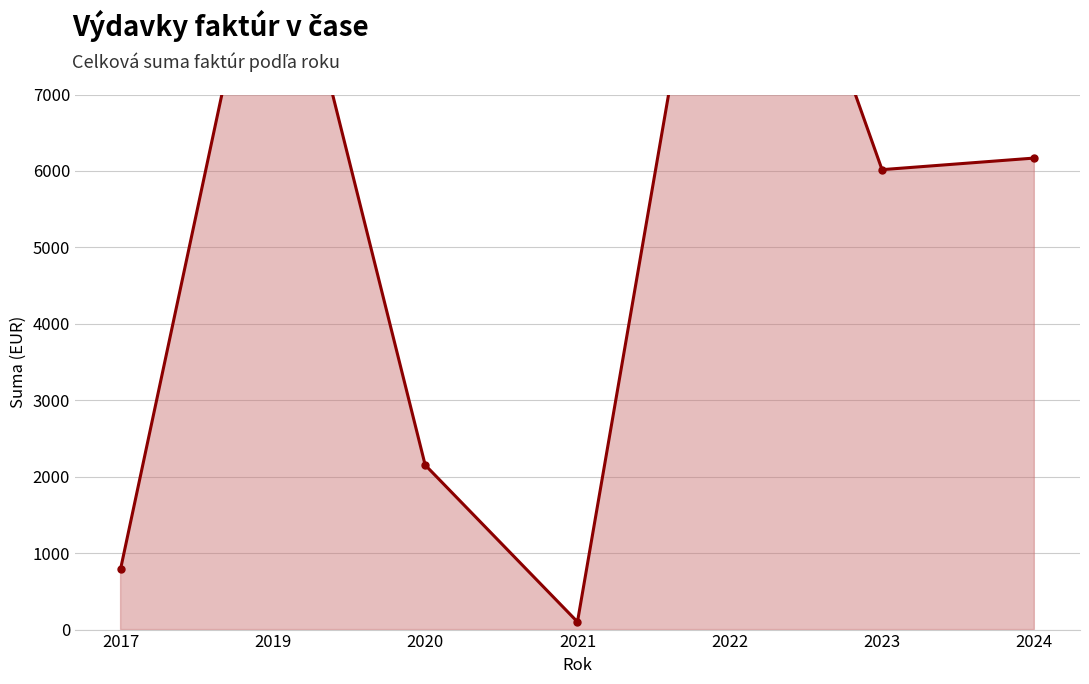

At which category does the chart reach its minimum across all series?

2021